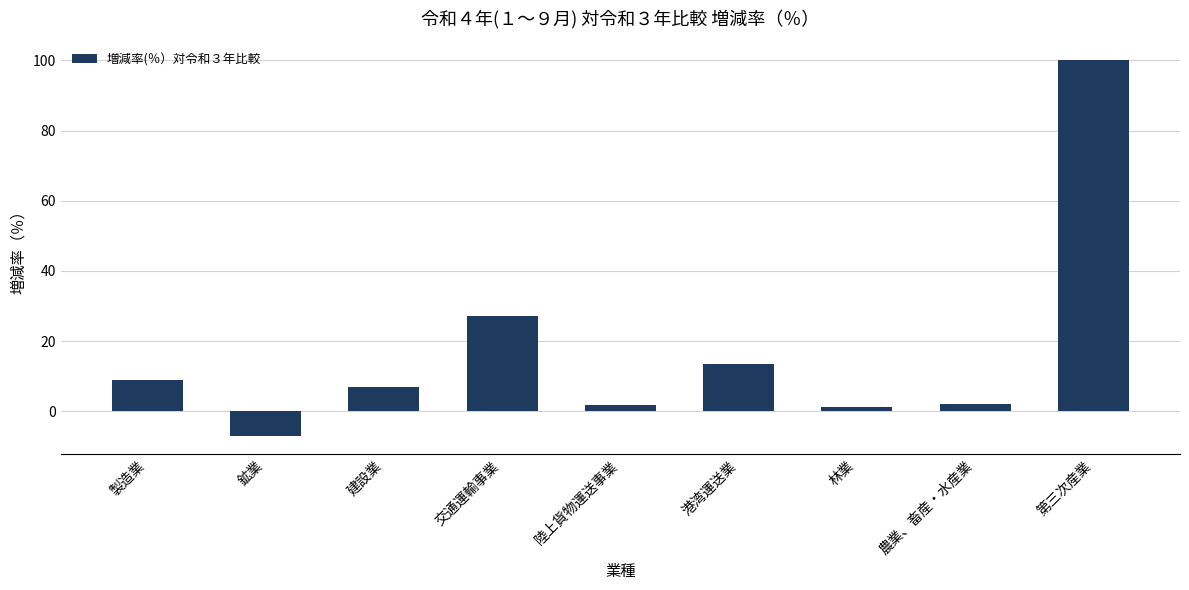

What is the difference between the maximum and minimum values?

106.9